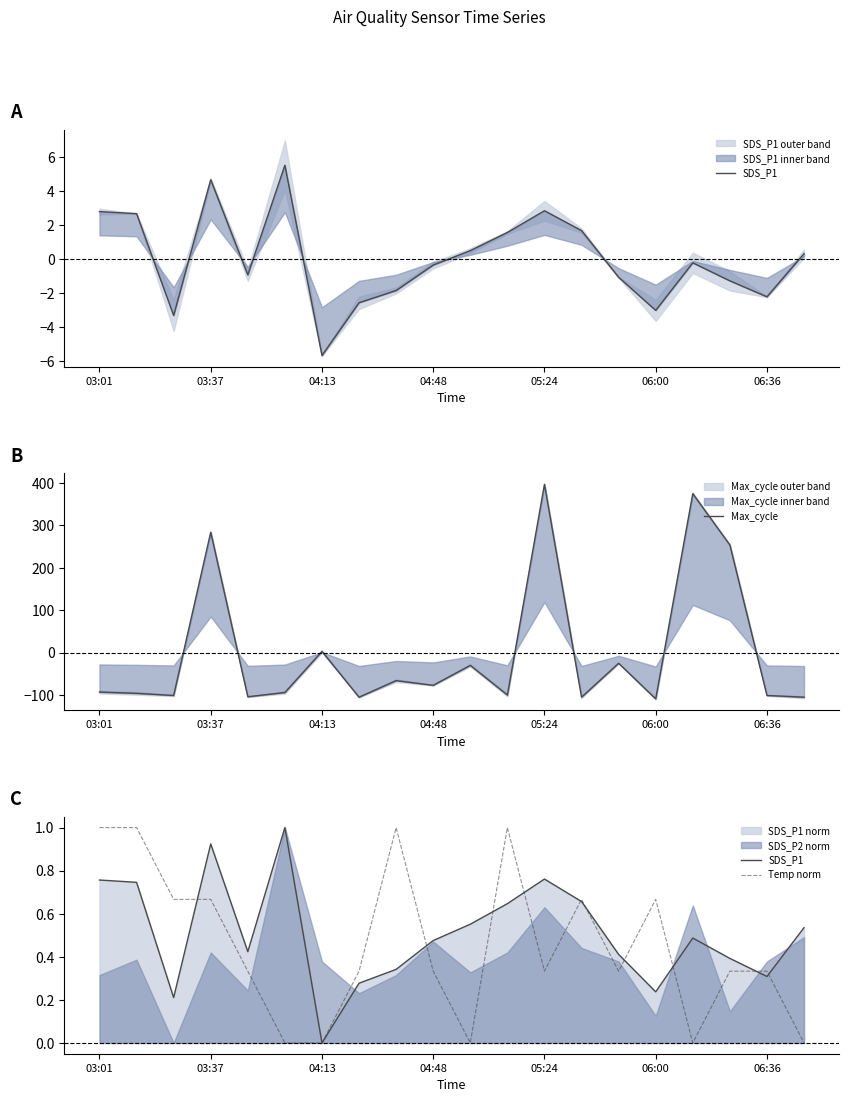

Which series has the largest total across all categories?

SDS_P1